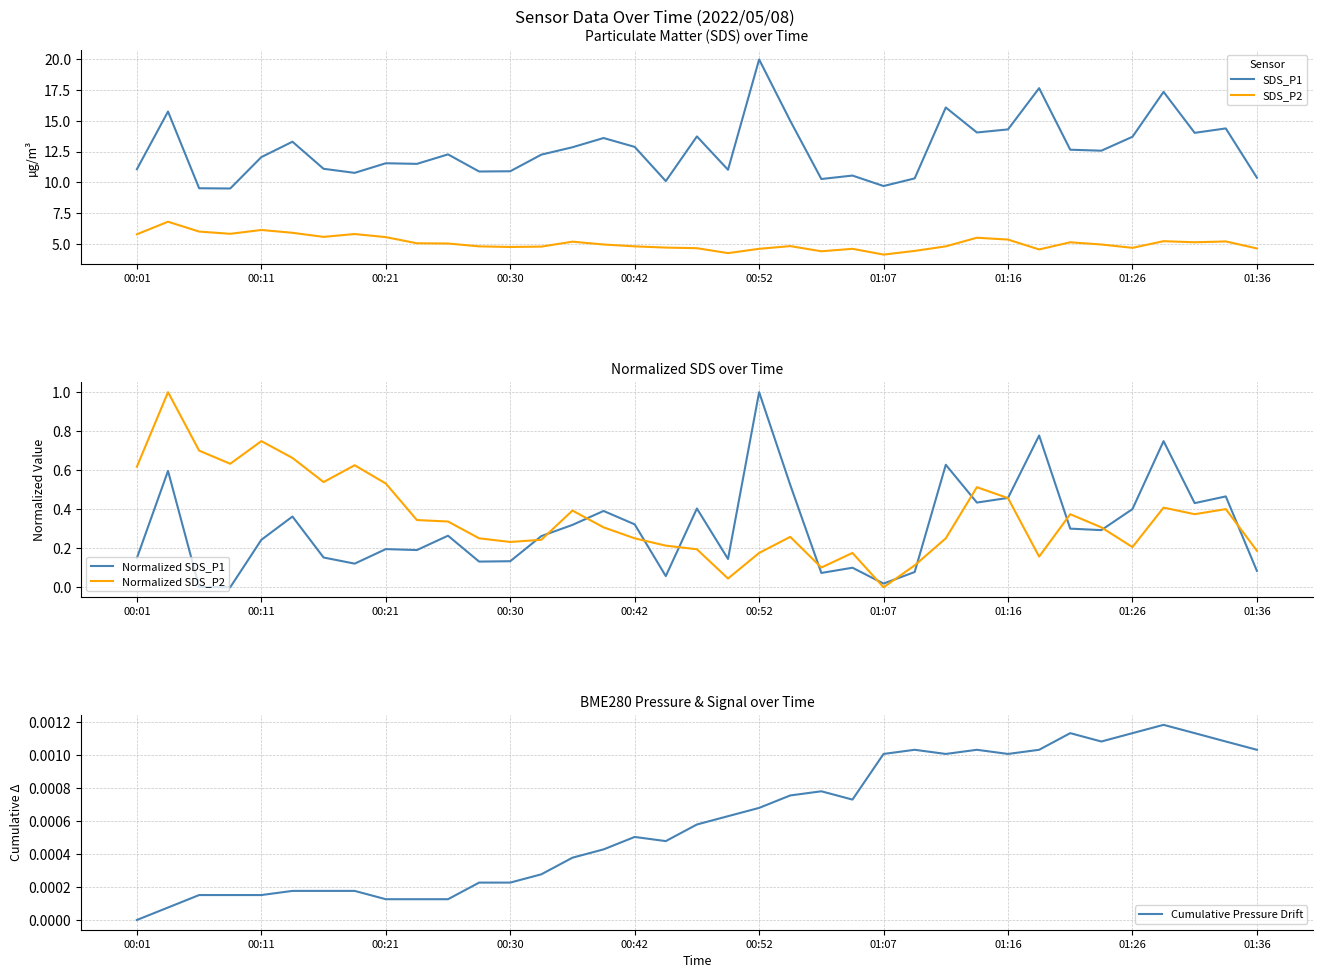

True or false: Cumulative Pressure Drift and SDS_P2 cross at least once.

False